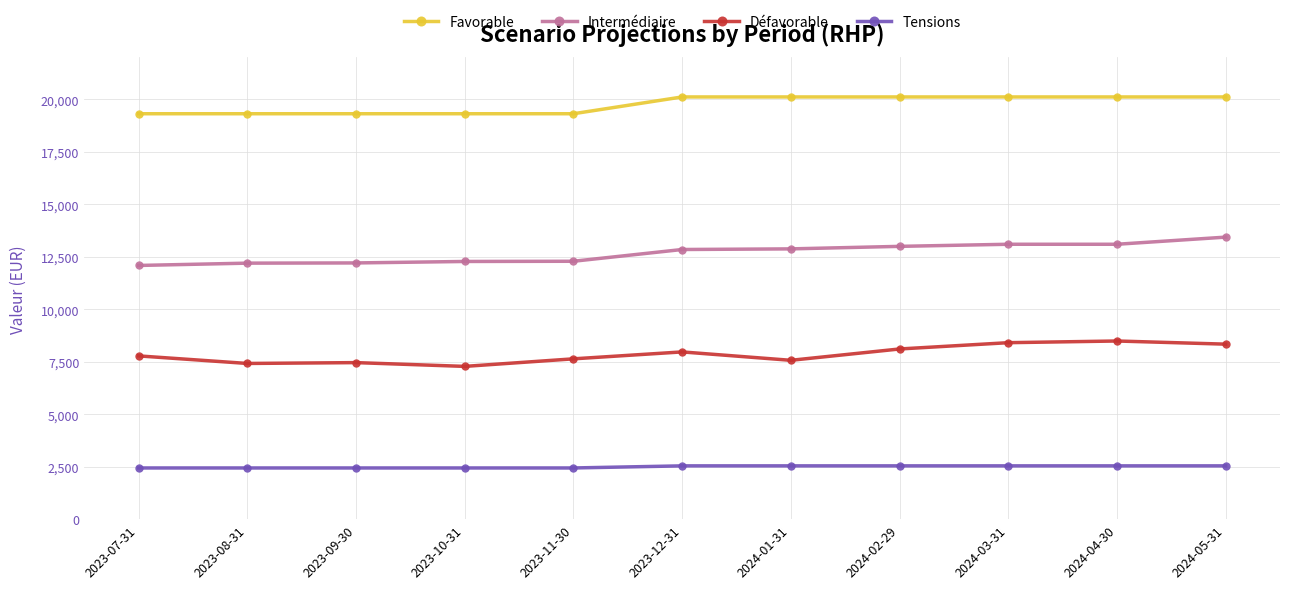

True or false: Intermédiaire and Favorable intersect in this chart.

False